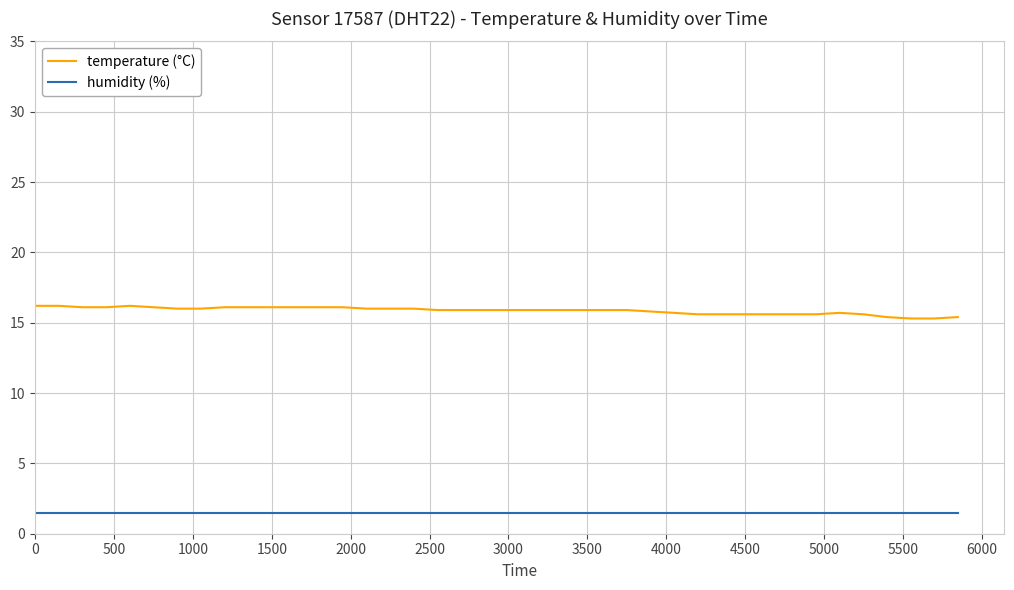

What is the difference between the maximum and minimum values in the temperature (°C) series?

0.9